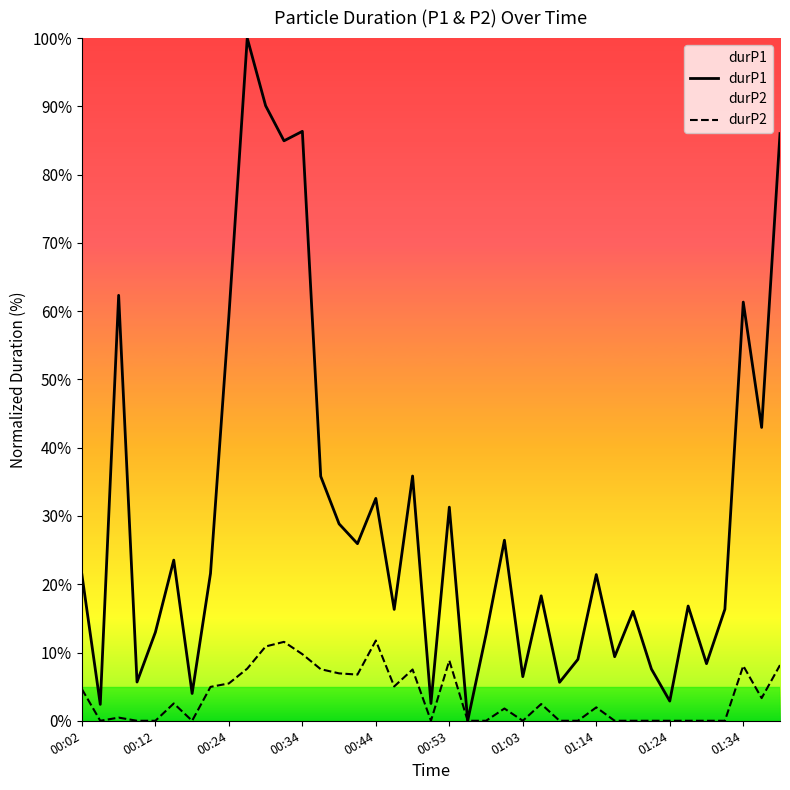

What position from the left is 22?

23